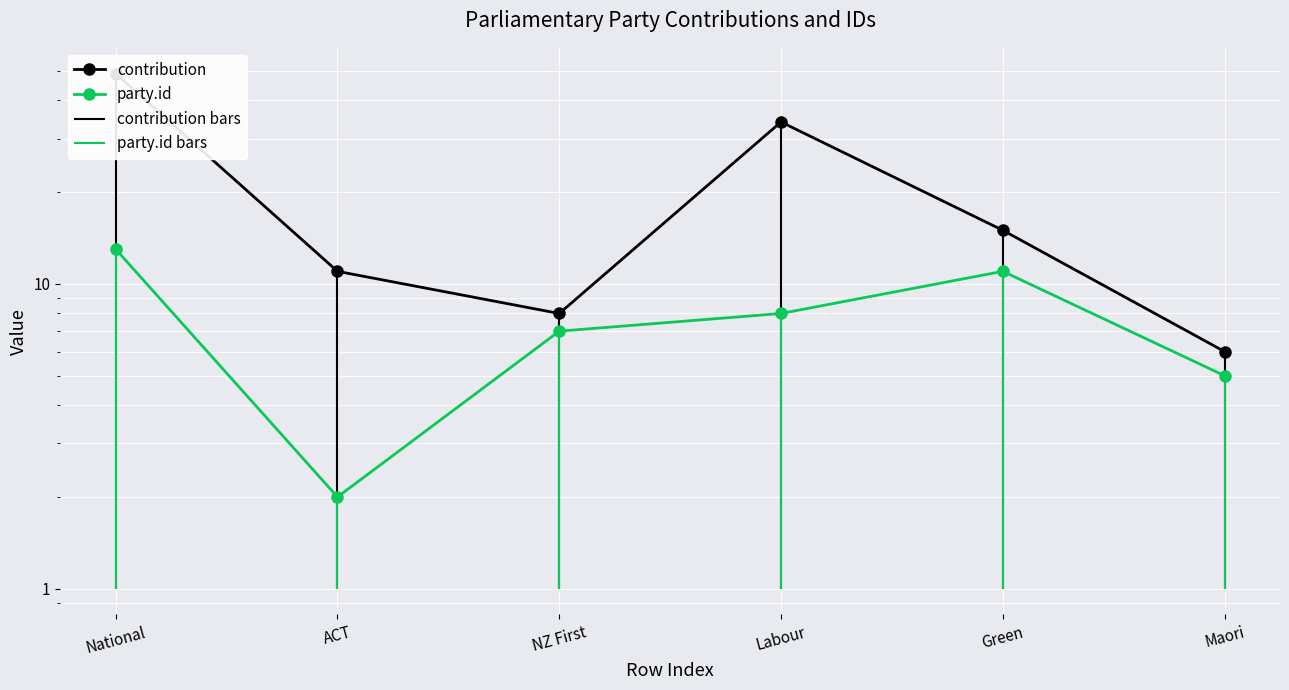

What are all the series names shown in the legend?

contribution, party.id